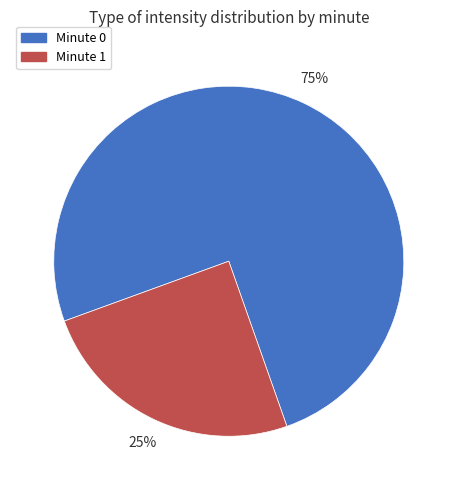

Is there any slice that represents more than half of the pie?

Yes